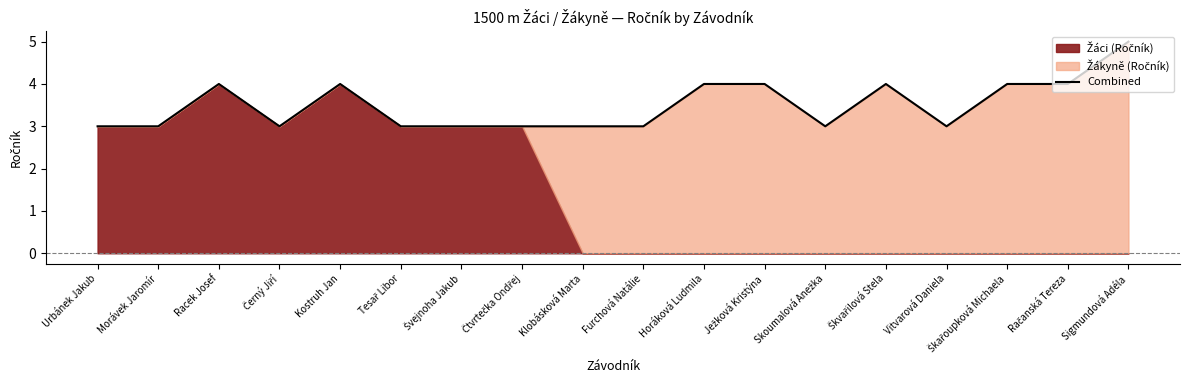

How many lines are shown in the chart?

1